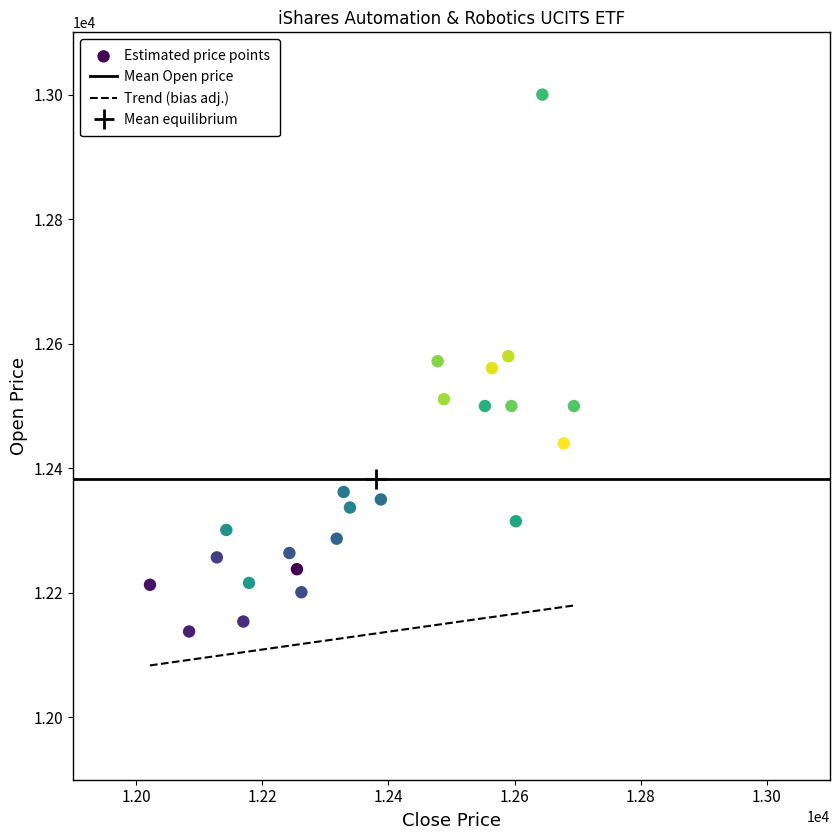

What is the range of X values (max minus min)?

672